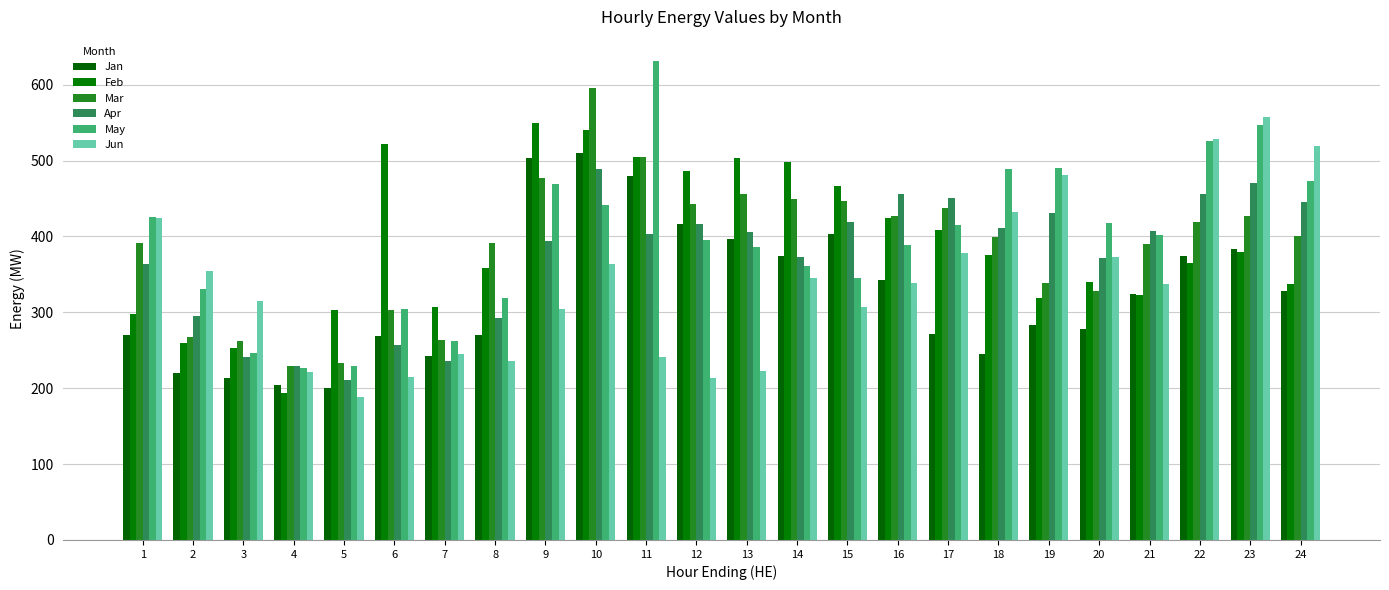

What is the sum of the Mar values at 24 and 1?

792.6